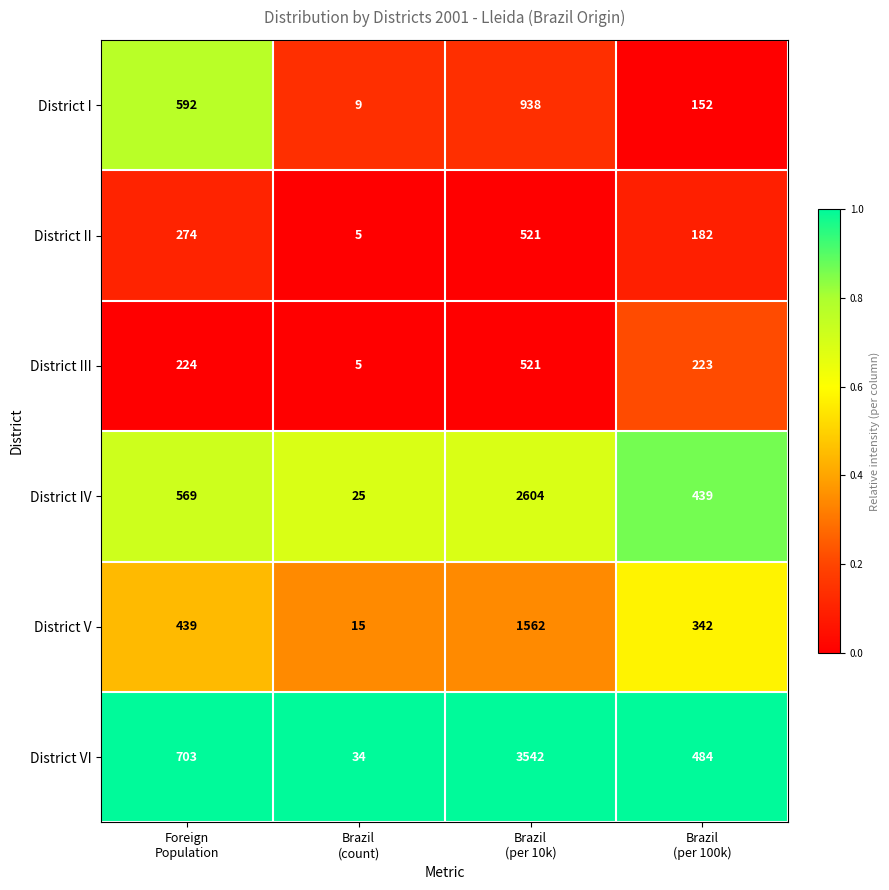

What is the total value across all series at Foreign
Population?

2801